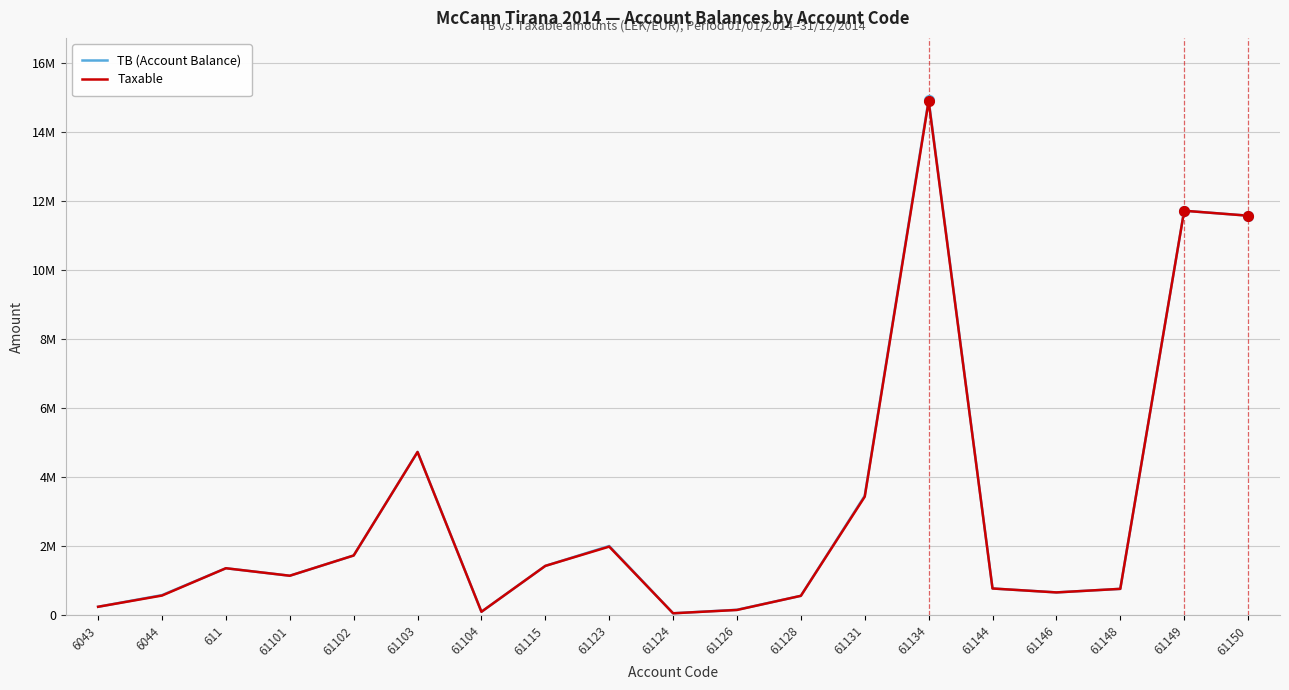

Is the value of TB (Account Balance) at 61150 greater than the value of Taxable at 61131?

Yes